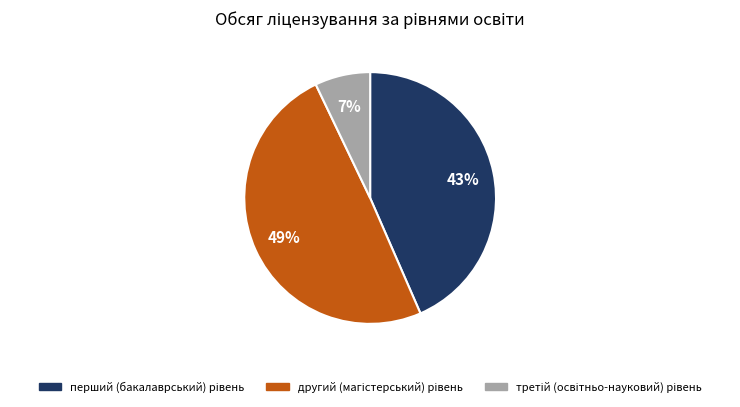

To the nearest percent, what is the difference between the largest and smallest slice percentages?

42%